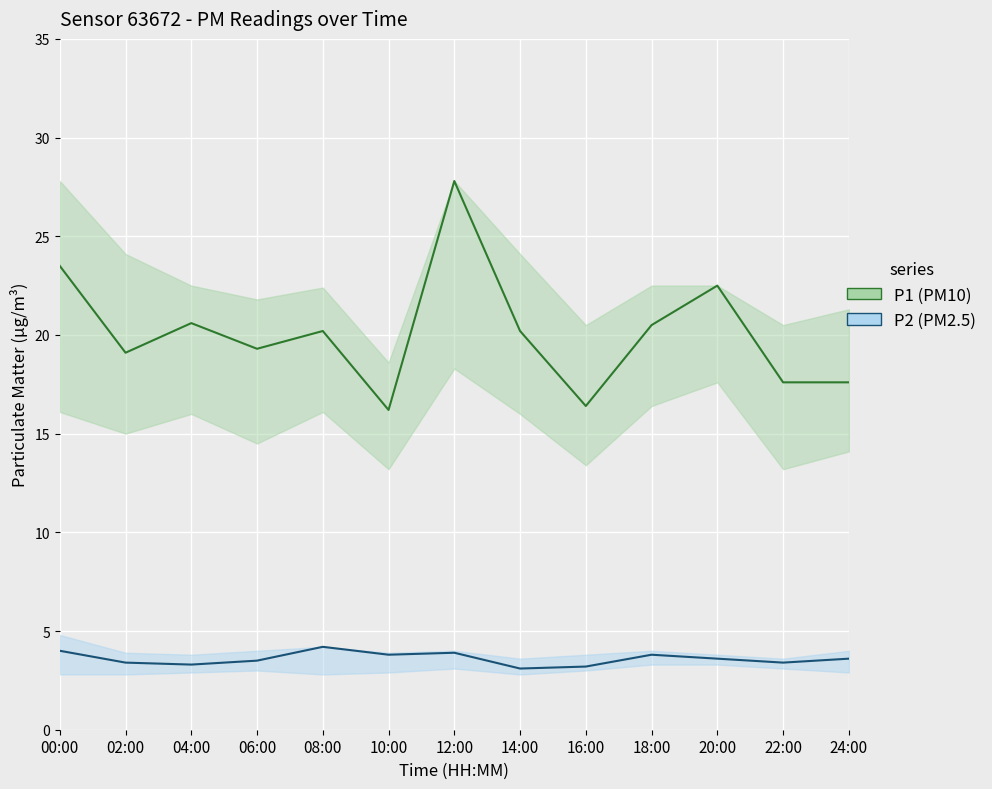

Where is P1 (PM10) nearest to the value 22?

20:00